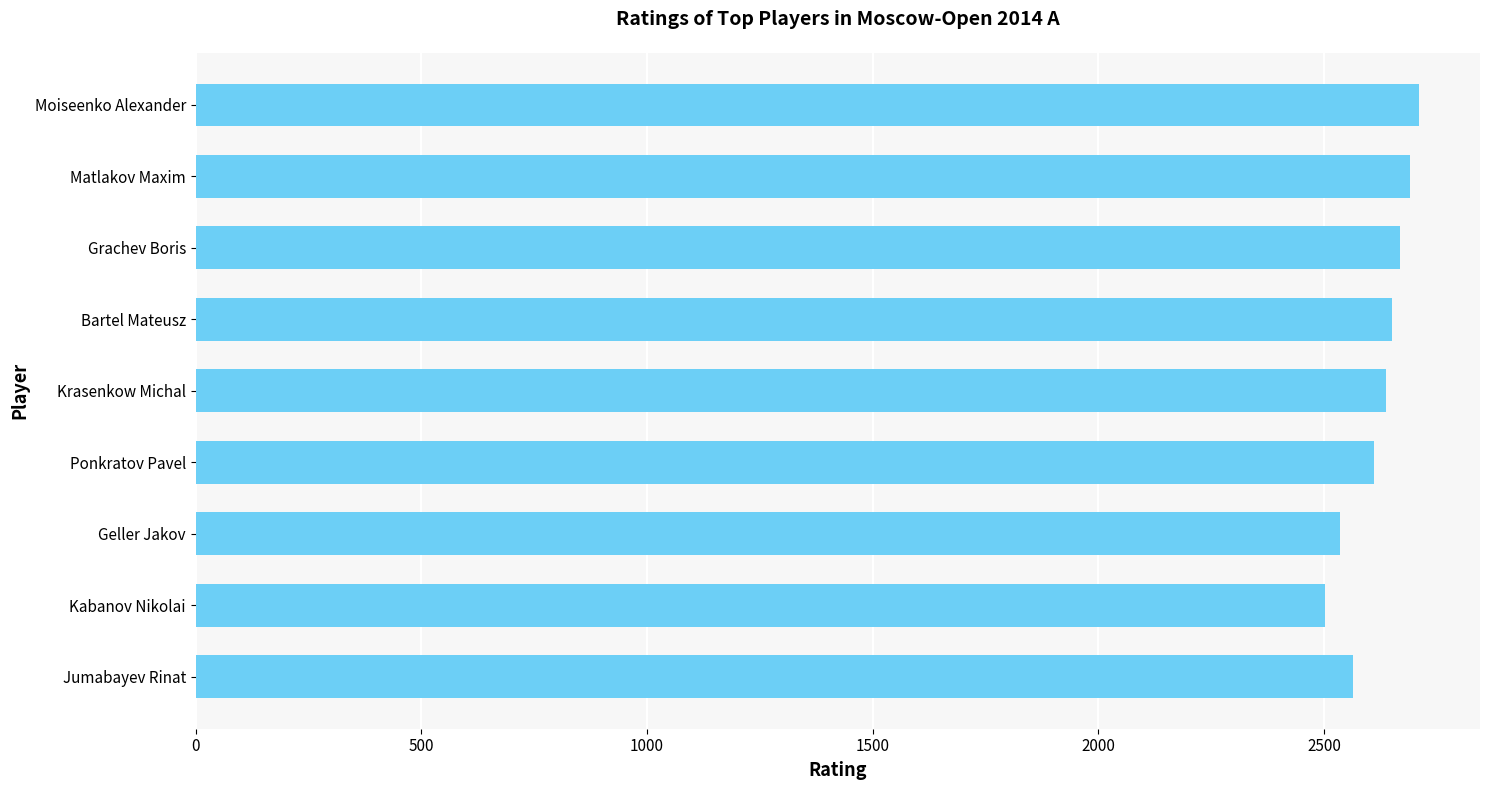

What is the label of the 3rd bar from the bottom?

Geller Jakov